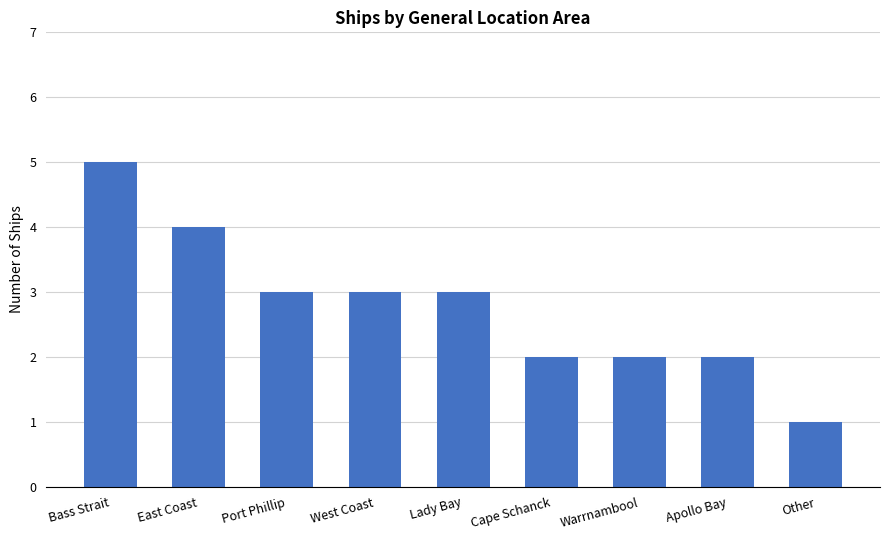

At which category does the chart reach its minimum across all series?

Other